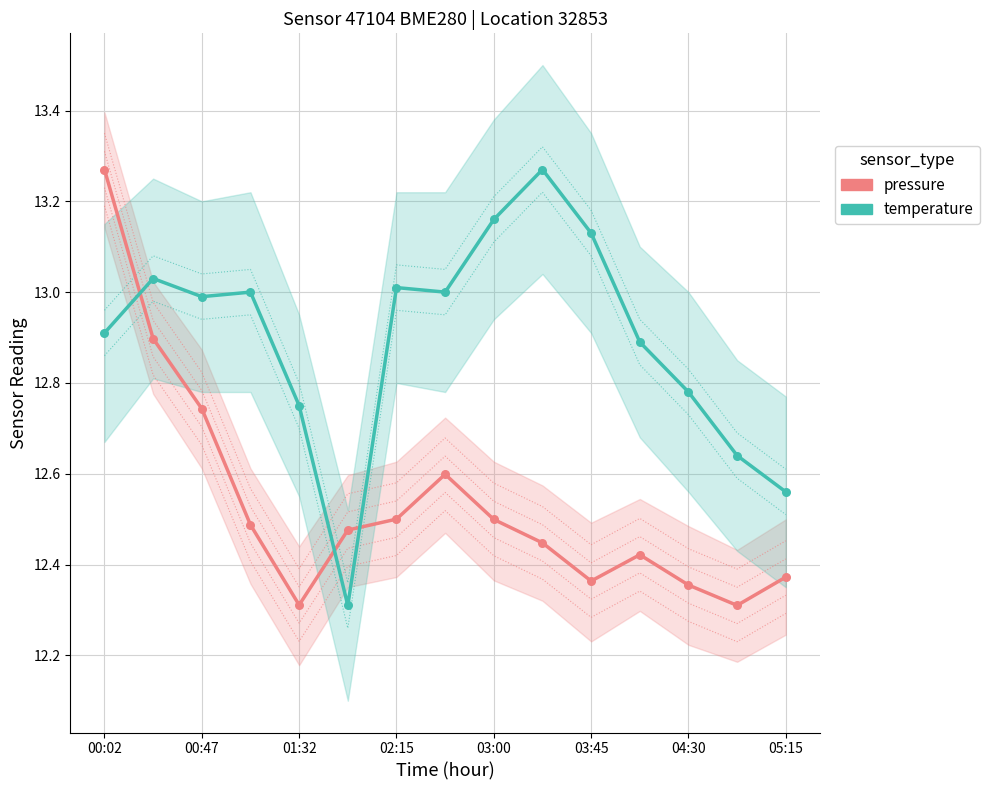

Which series has the widest spread of Y values?

pressure